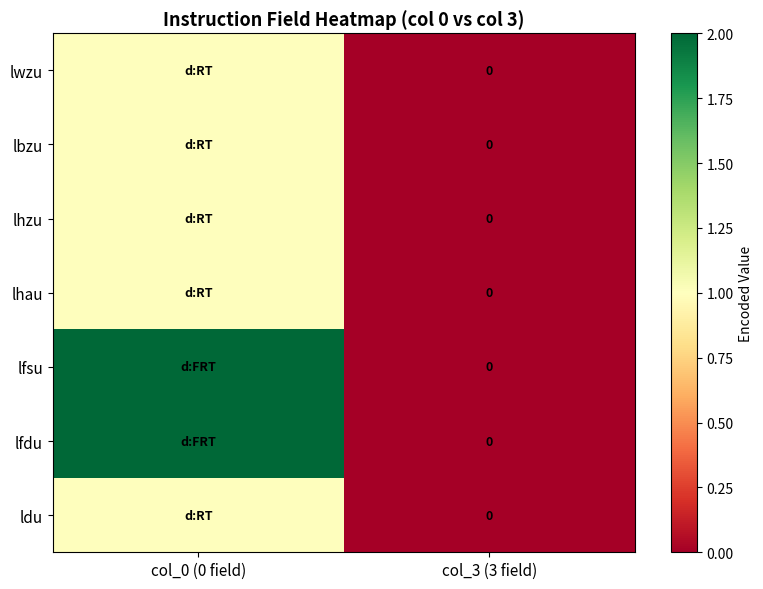

What is the highest value of the ldu series?

1